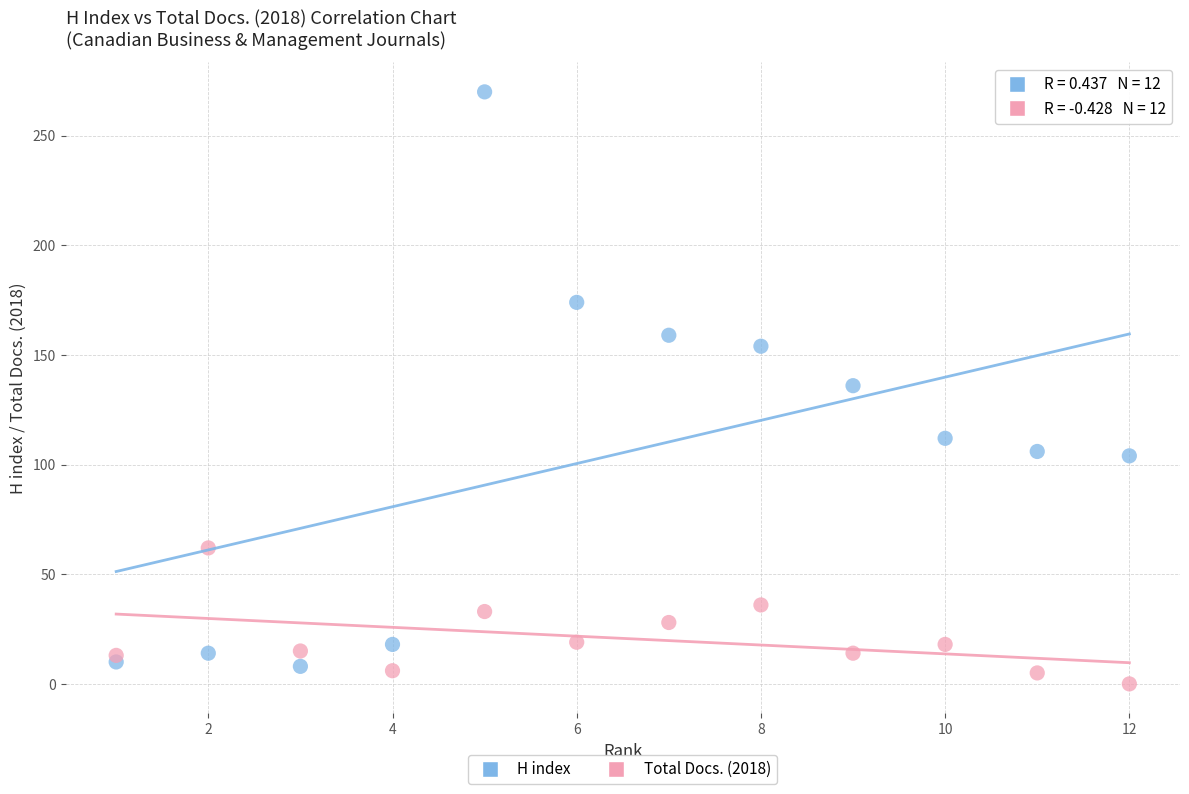

What are all the series names shown in the legend?

H index, Total Docs. (2018)